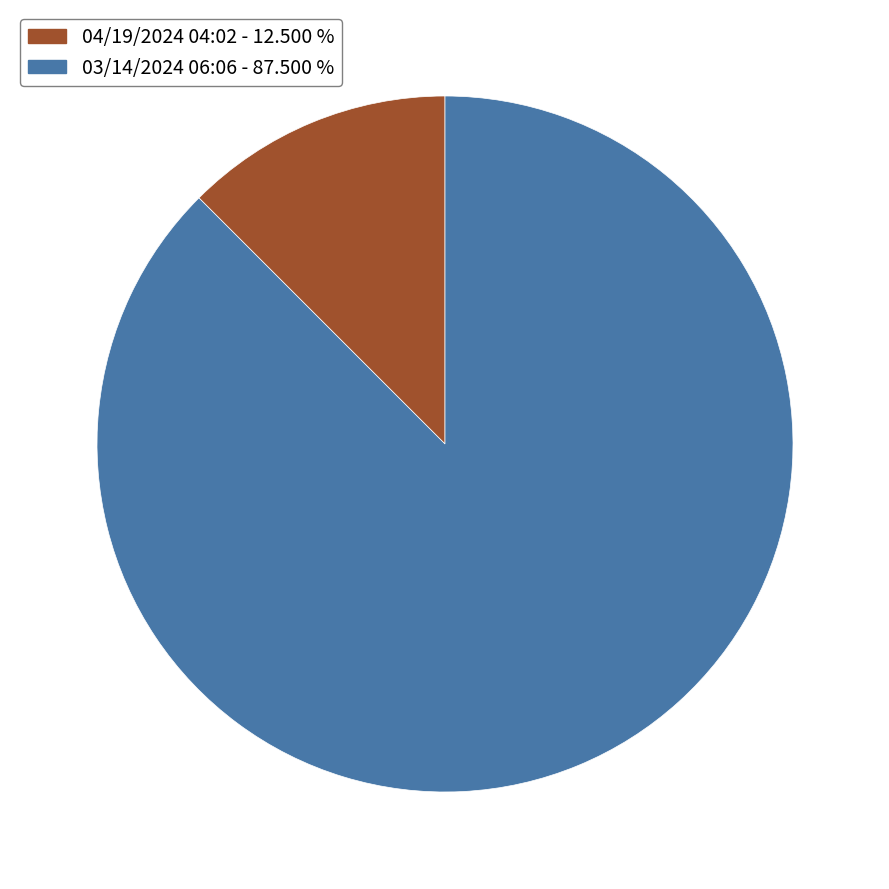

Rank the categories by value from lowest to highest.

04/19/2024 04:02, 03/14/2024 06:06